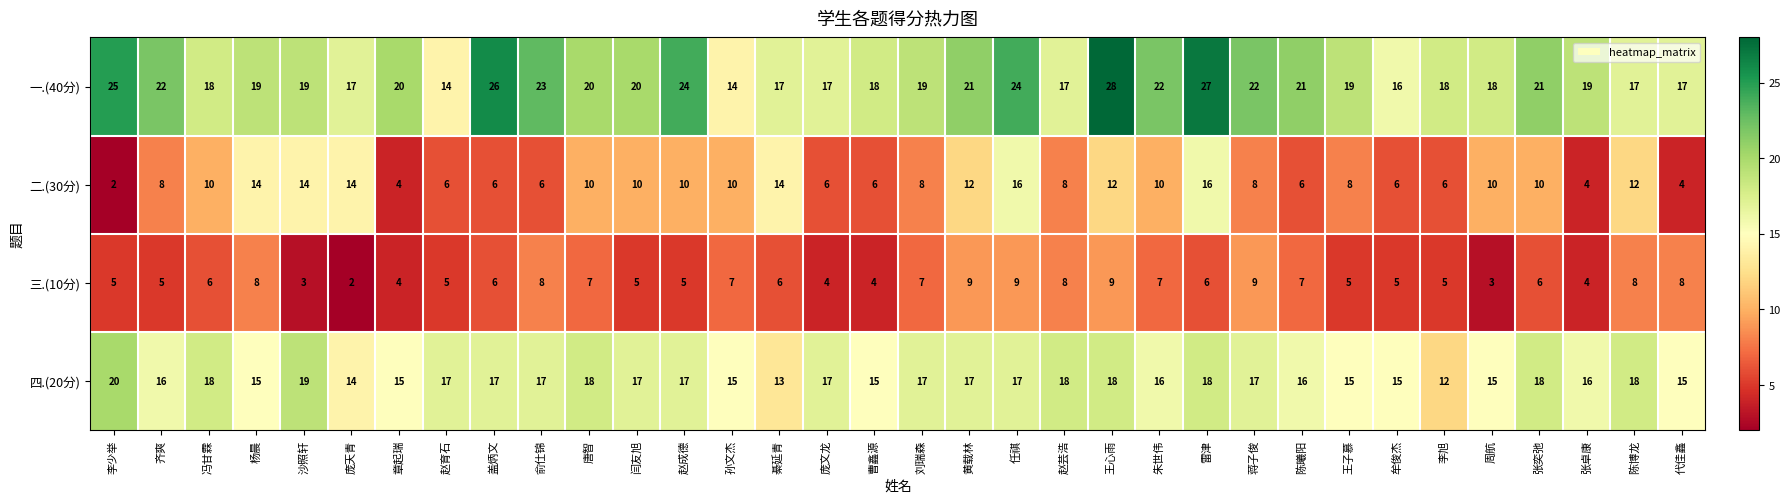

The 二.(30分) series shows 3 at 俞仕锦. True or false?

False